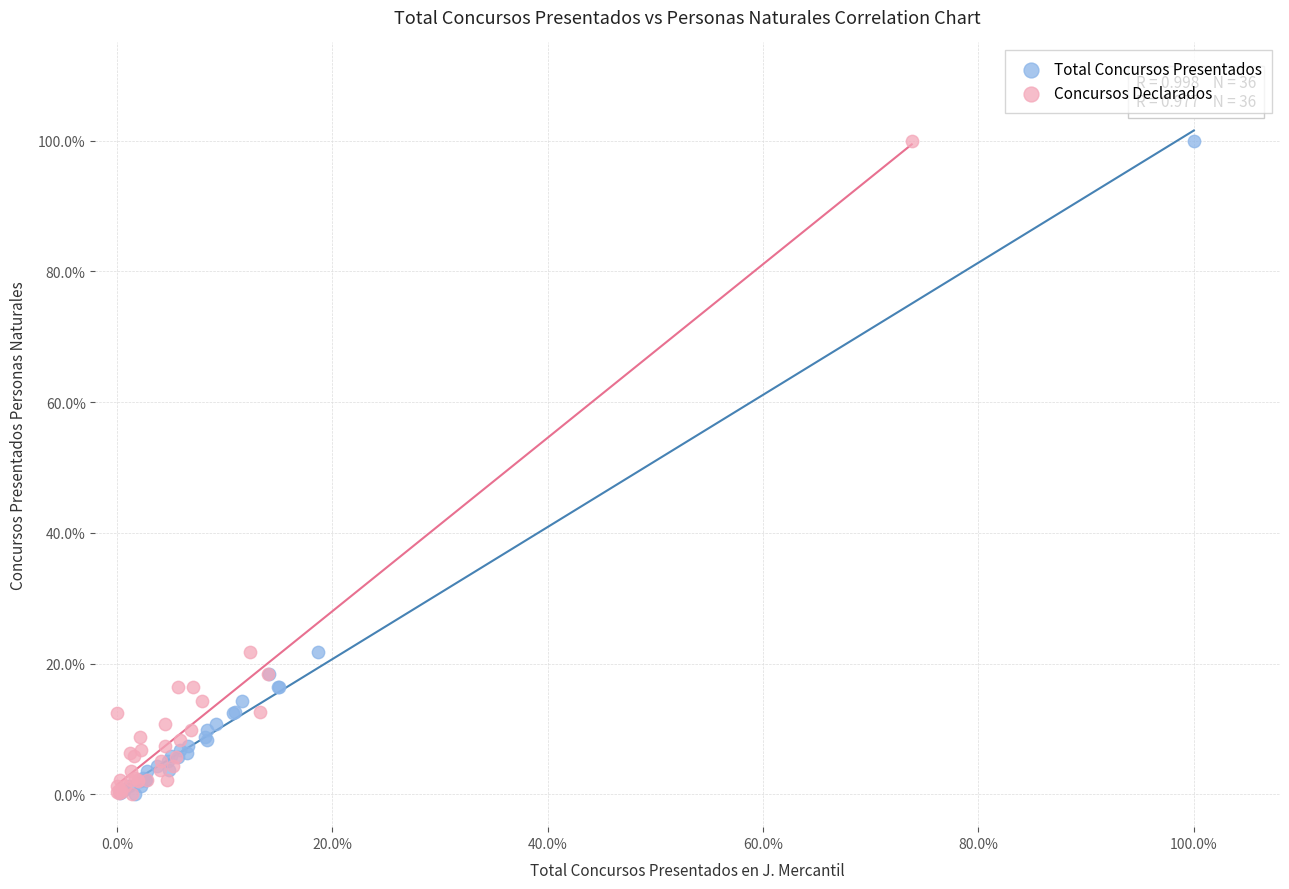

What are all the series names shown in the legend?

Total Concursos Presentados, Concursos Declarados